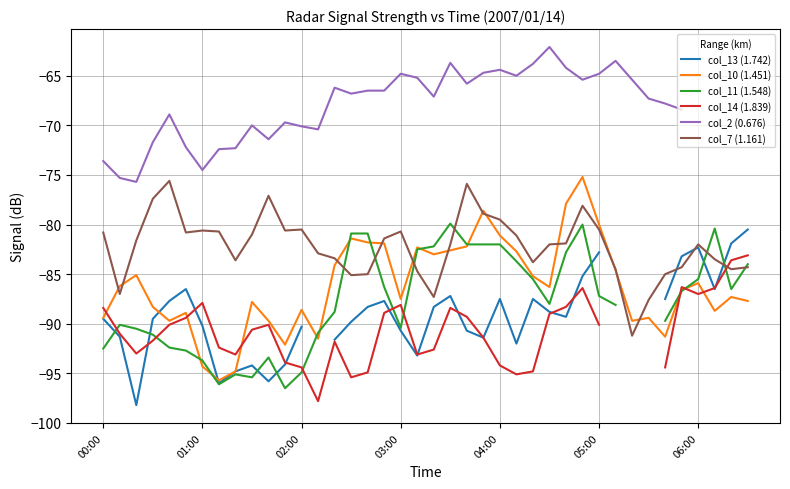

What is the highest value of the col_10 (1.451) series?

-75.2